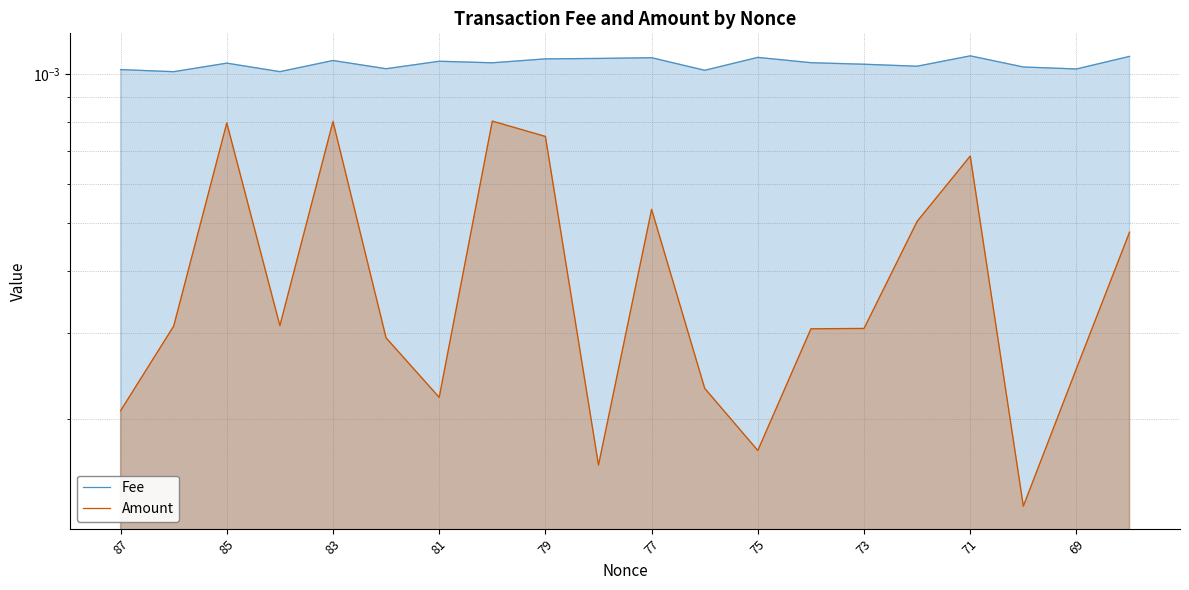

The value of Amount at 87 is 0.0. True or false?

True